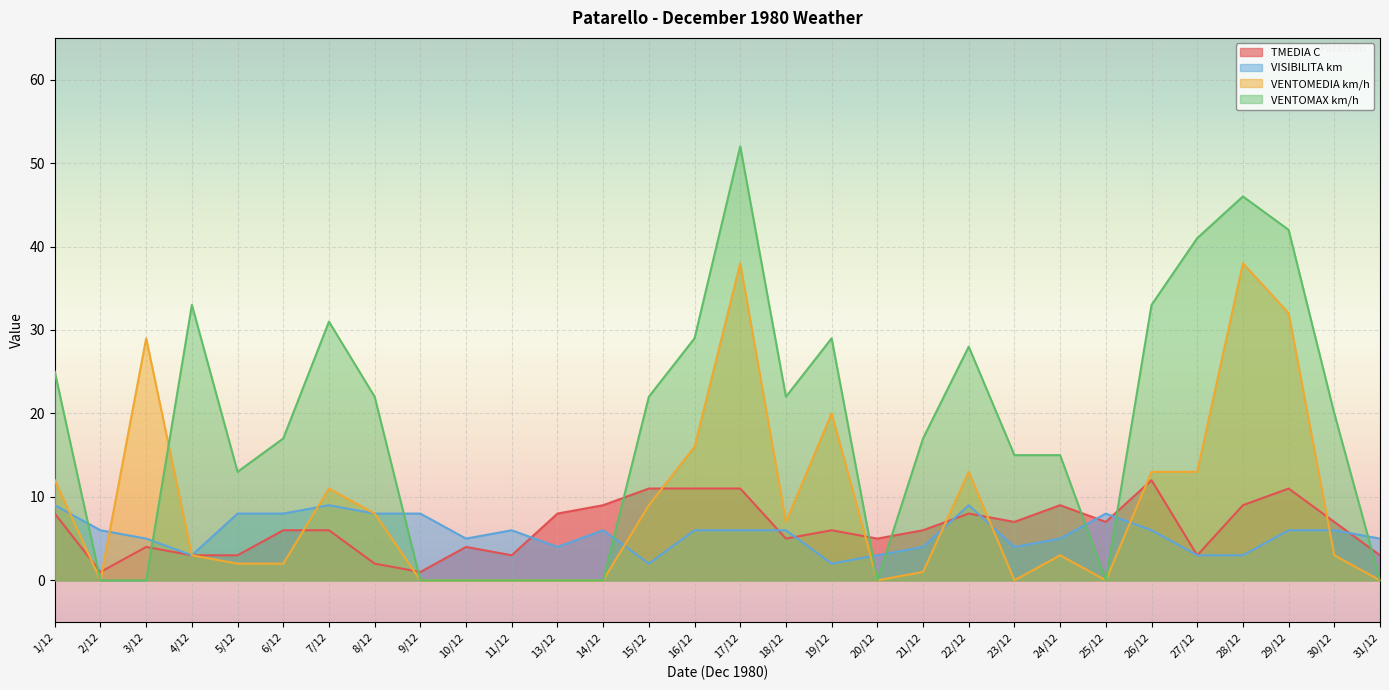

What are all the series names shown in the legend?

TMEDIA C, VISIBILITA km, VENTOMEDIA km/h, VENTOMAX km/h